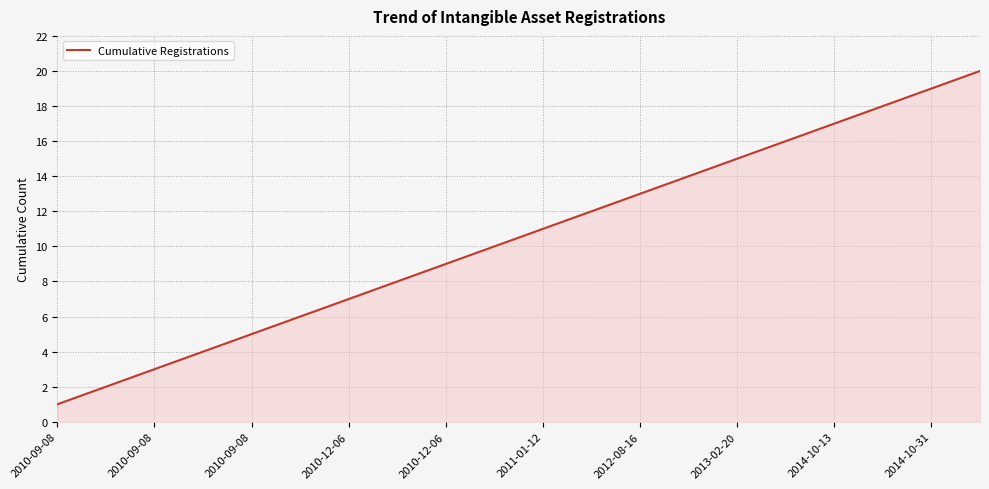

What is the difference between the maximum and minimum values?

19